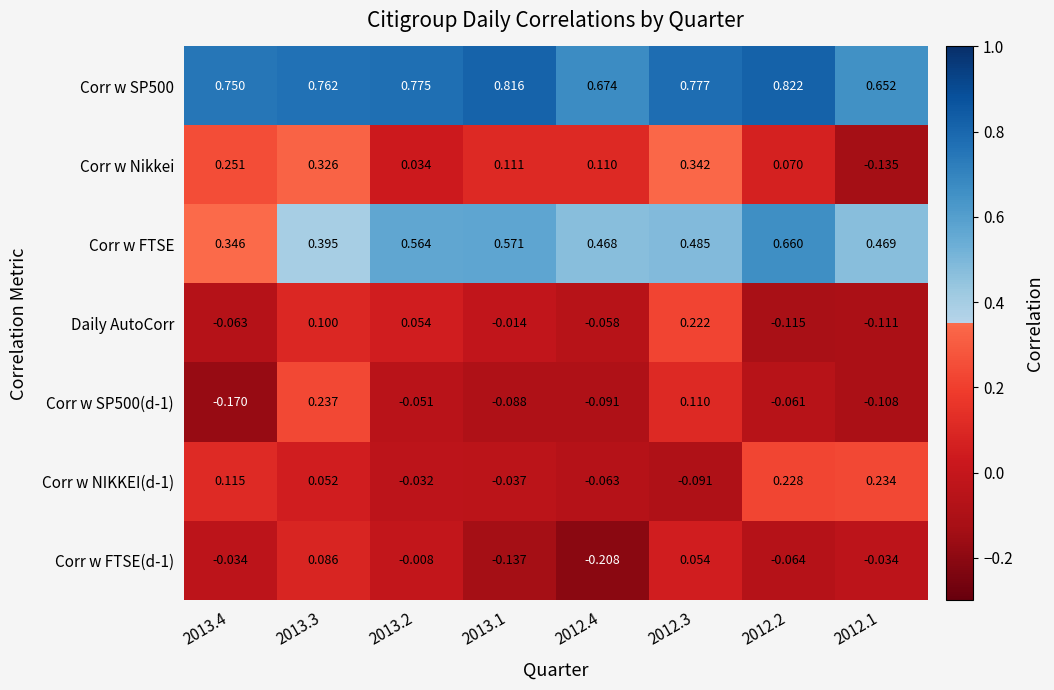

Which series has the largest range (max minus min)?

Corr w Nikkei